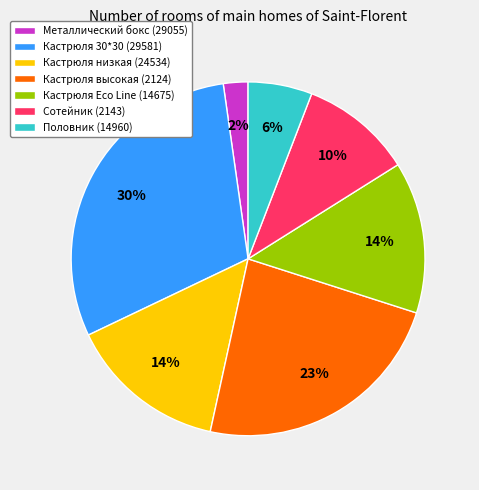

Which has a higher value, Половник (14960) or Сотейник (2143)?

Сотейник (2143)